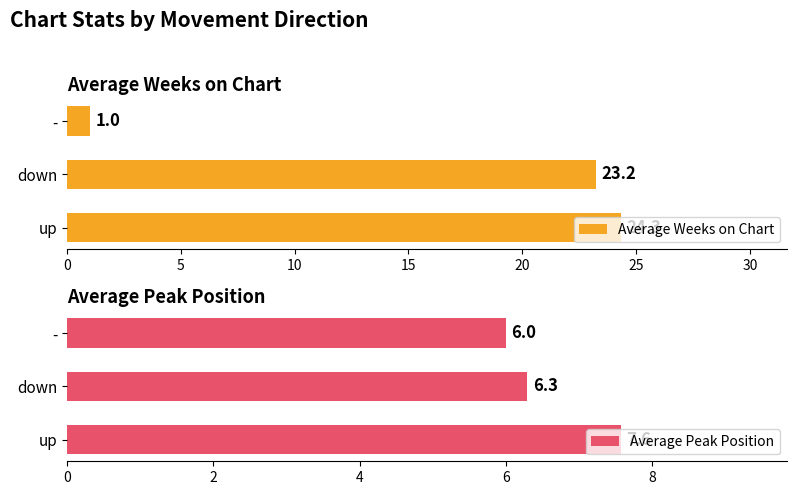

What is the maximum value for Average Peak Position?

7.6